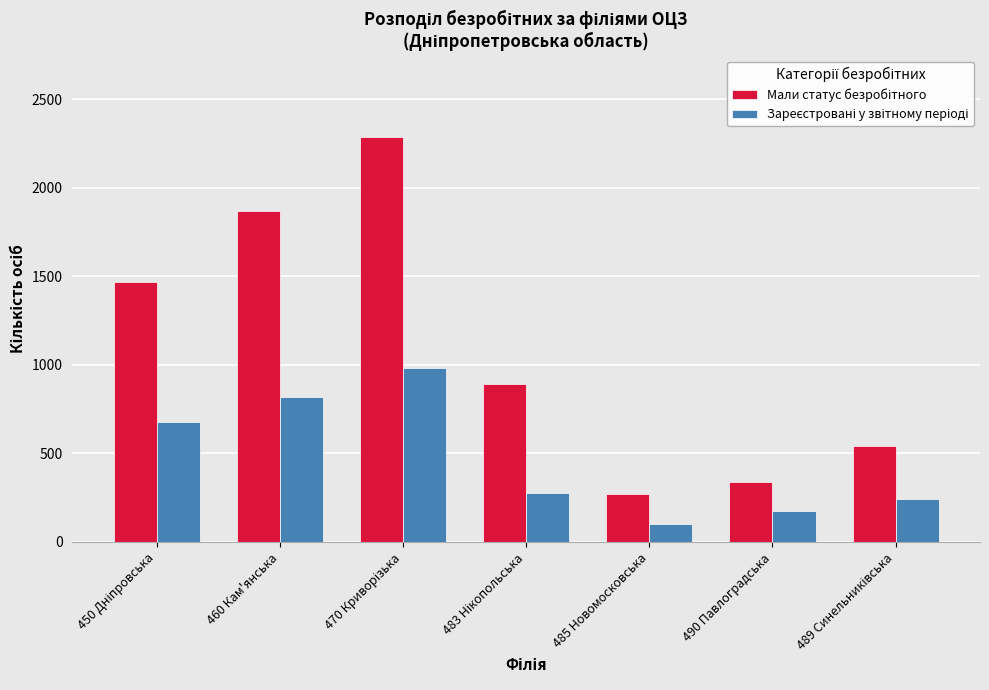

What is the total value across all series at 485 Новомосковська?

373